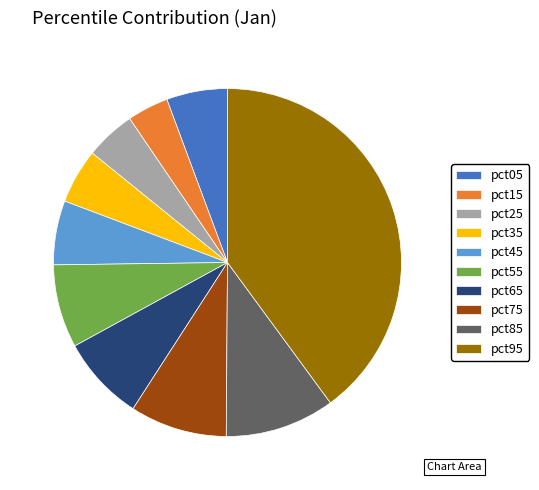

How many segments does this pie chart have?

10